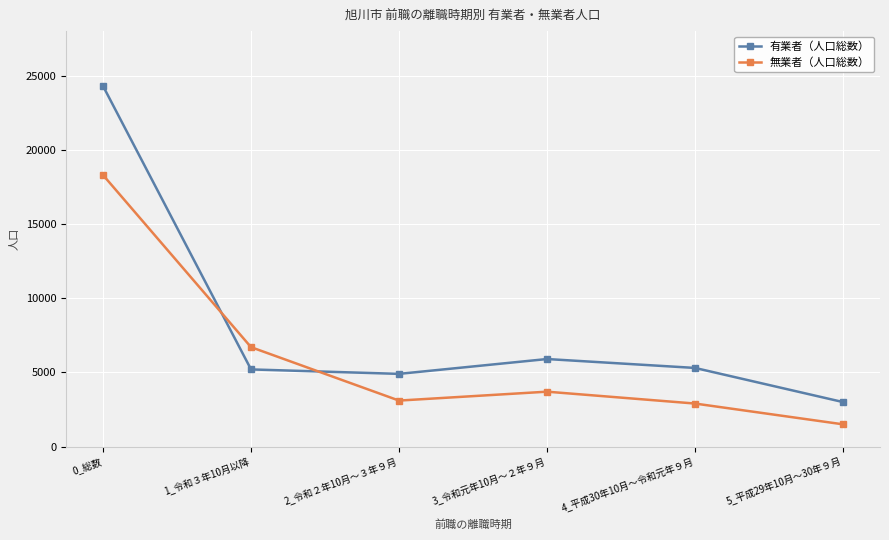

In 無業者（人口総数）, how many points are higher than both neighbors (excluding endpoints)?

1